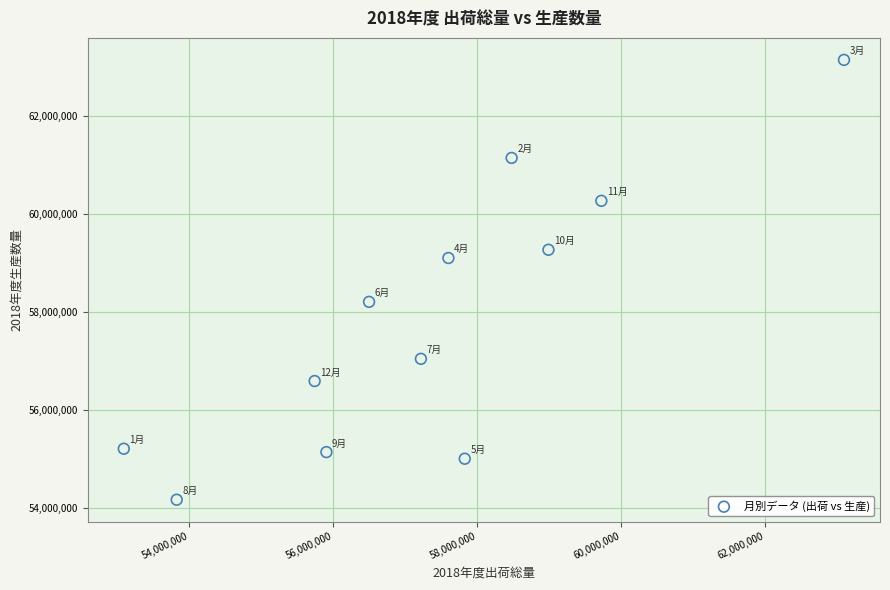

What is the average Y value?

57861971